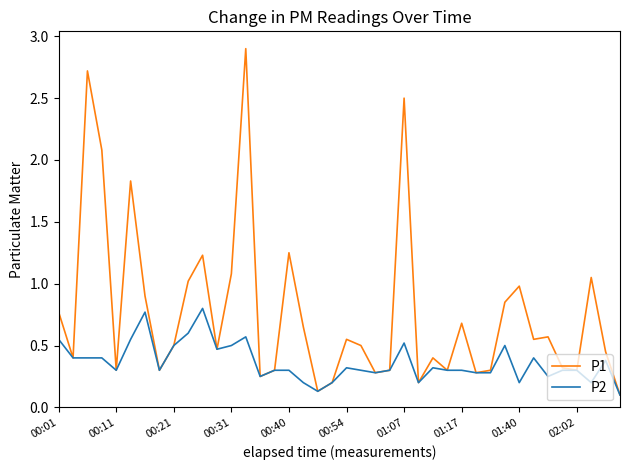

Which series has the widest spread of values?

P1